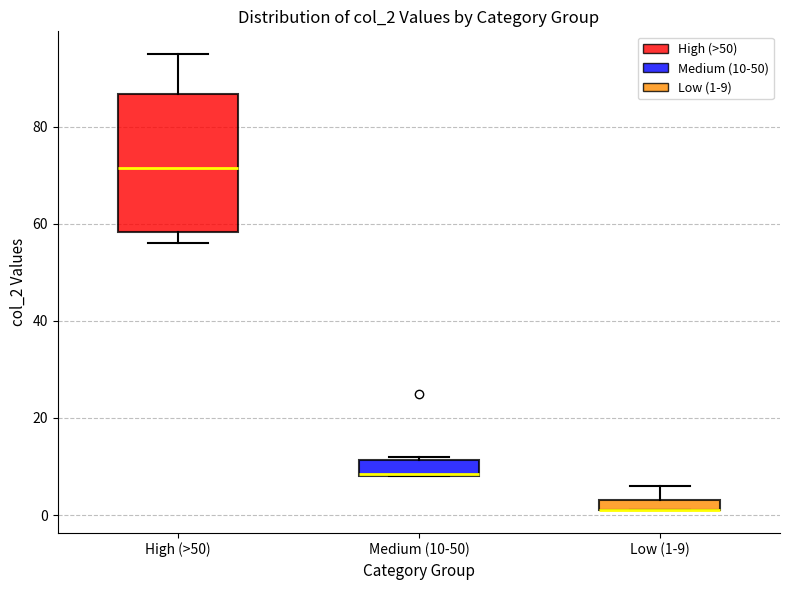

Which box is the tallest, from its lower edge to its upper edge?

High (>50)